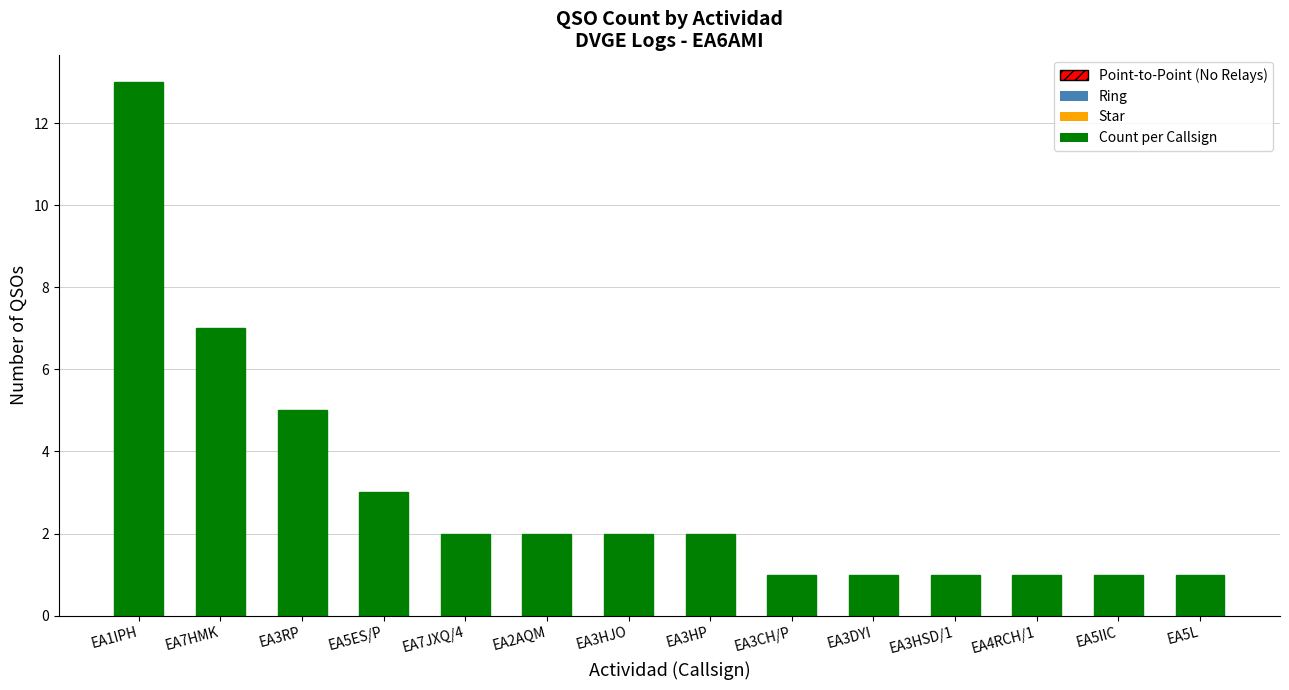

What is the difference between the values at EA1IPH and EA5ES/P?

10